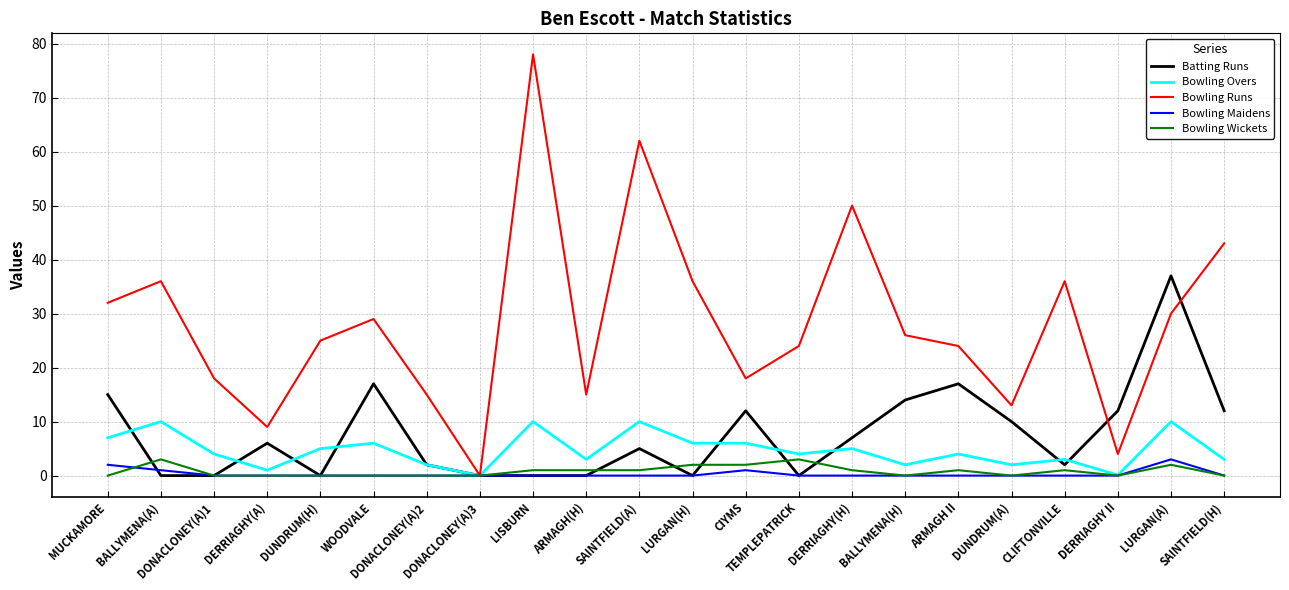

Between LURGAN(A) and SAINTFIELD(H), which series saw the biggest shift?

Batting Runs